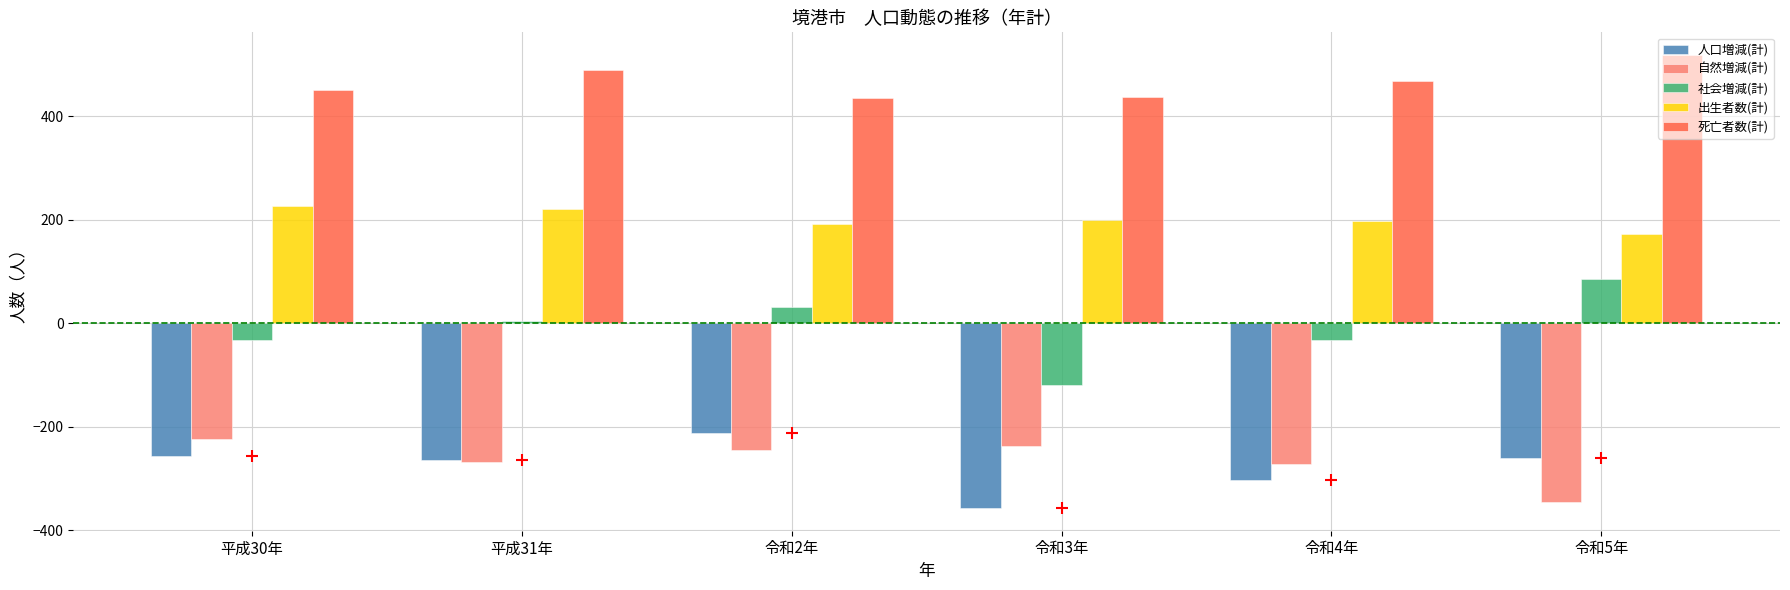

At how many categories does at least one series exceed -22?

6